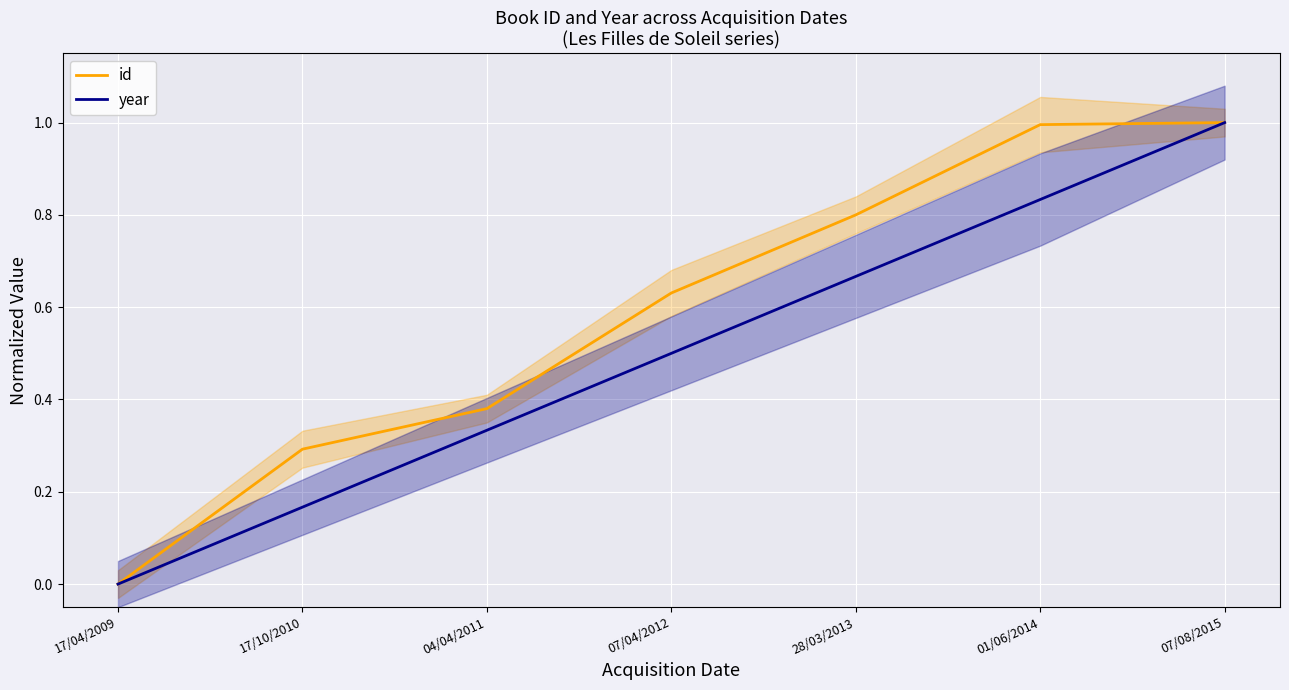

Reading left to right, extract all data points from this chart.

id: 17/04/2009=0.0	17/10/2010=0.3	04/04/2011=0.4	07/04/2012=0.6	28/03/2013=0.8	01/06/2014=1.0	07/08/2015=1.0
year: 17/04/2009=0.0	17/10/2010=0.2	04/04/2011=0.3	07/04/2012=0.5	28/03/2013=0.7	01/06/2014=0.8	07/08/2015=1.0